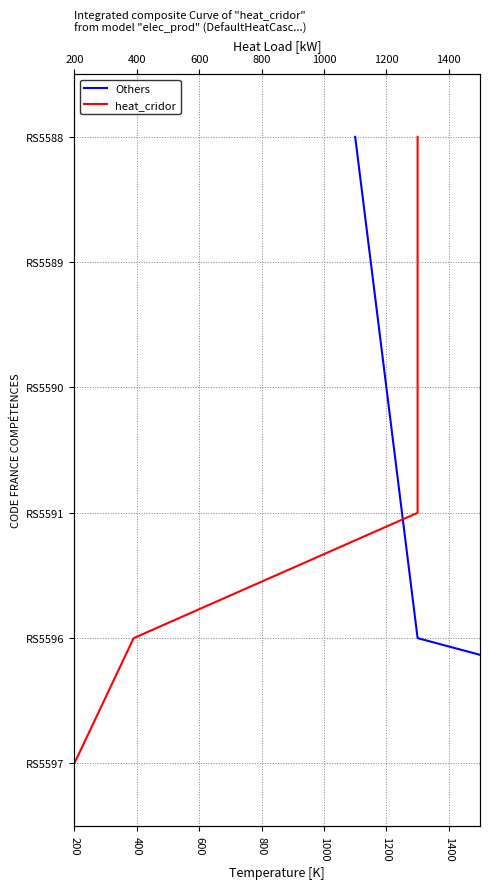

Does the chart have visible grid lines?

Yes